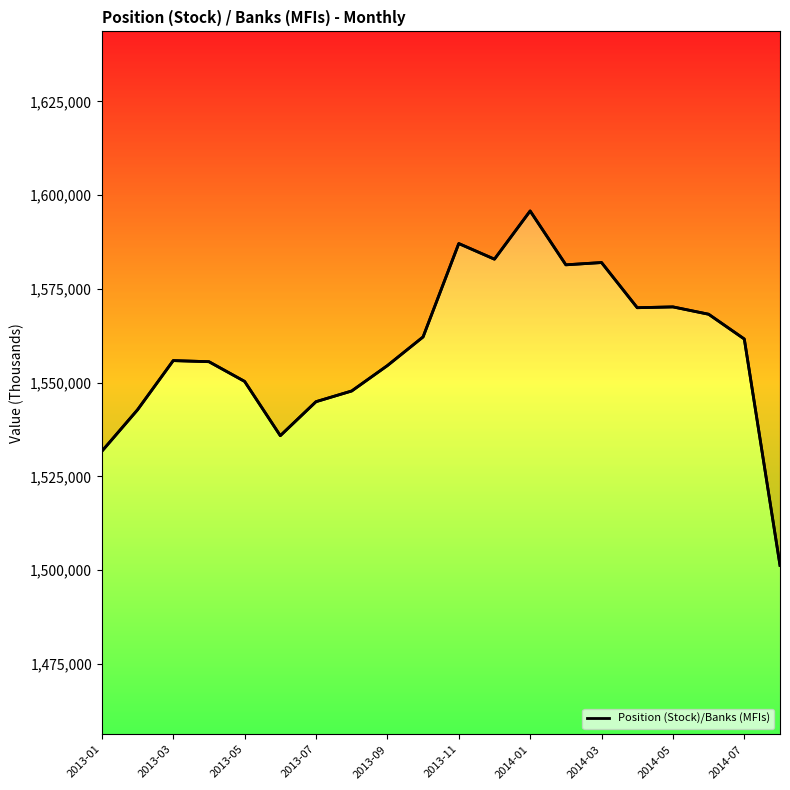

What is the maximum value shown in the chart?

1595779